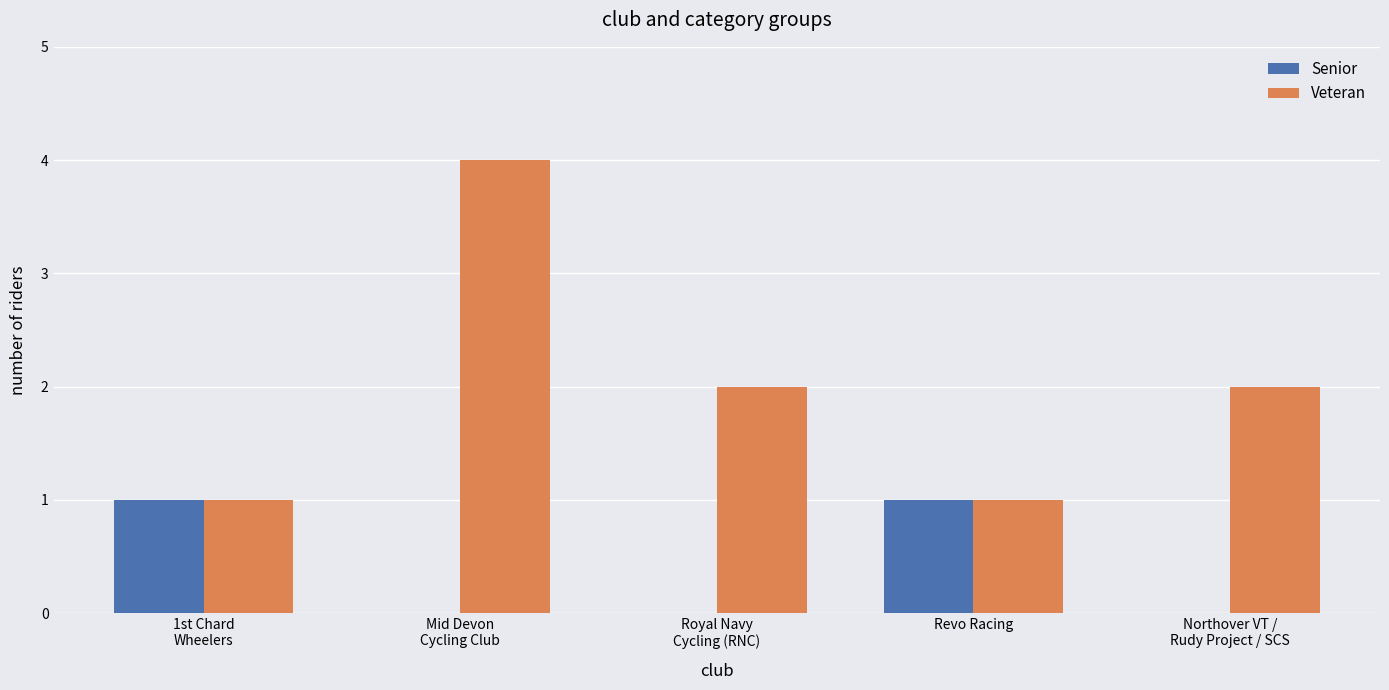

Reading left to right, what are all the values shown in this chart?

Senior: 1st Chard
Wheelers=1	Mid Devon
Cycling Club=0	Royal Navy
Cycling (RNC)=0	Revo Racing=1	Northover VT /
Rudy Project / SCS=0
Veteran: 1st Chard
Wheelers=1	Mid Devon
Cycling Club=4	Royal Navy
Cycling (RNC)=2	Revo Racing=1	Northover VT /
Rudy Project / SCS=2